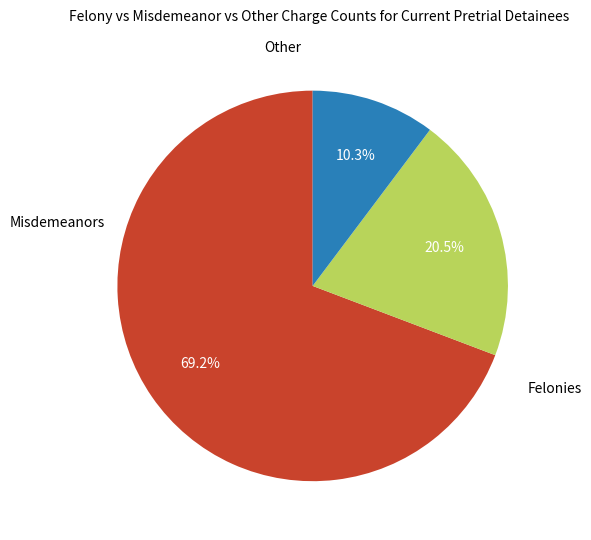

How many slices are in this pie chart?

3